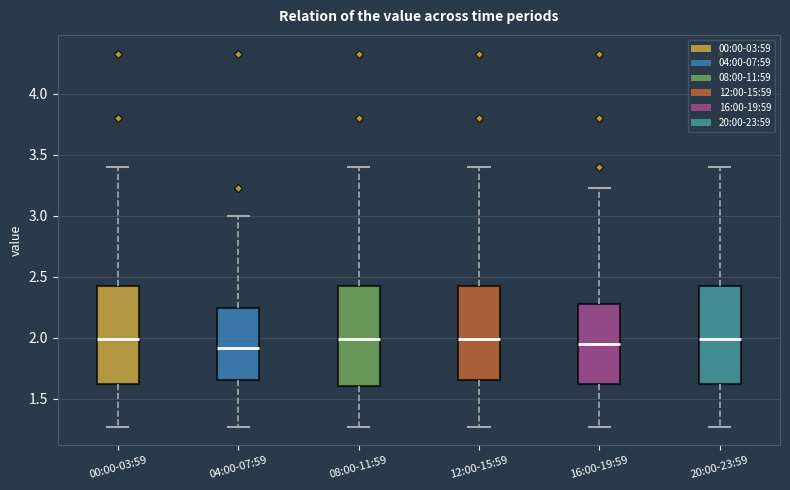

Where does the lower whisker of the box for 04:00-07:59 end on the y-axis? The values are not printed on the chart, so give them approximately, as read against the axis.

1.25